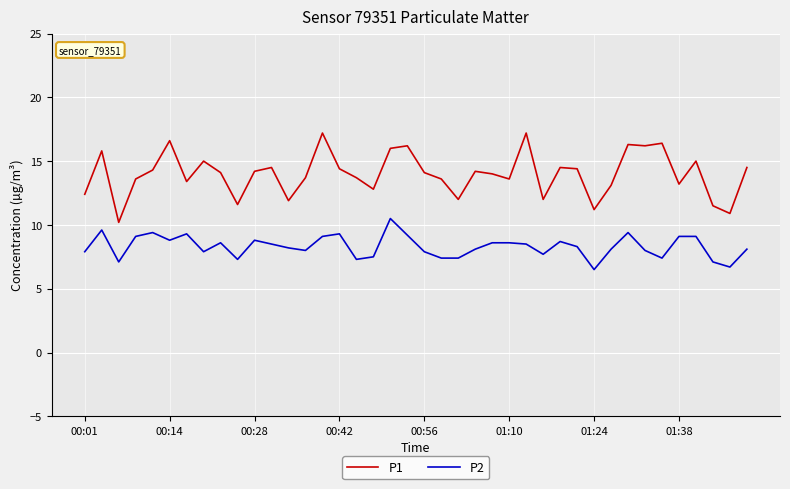

Which series has the largest total across all categories?

P1